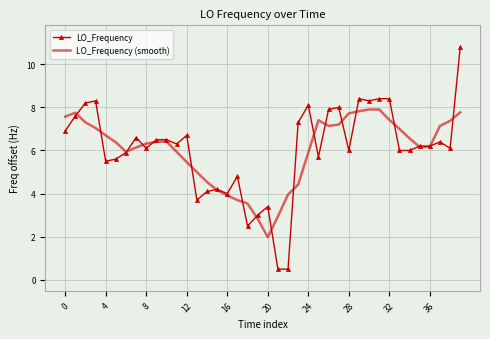

Which series has the widest spread of values?

LO_Frequency